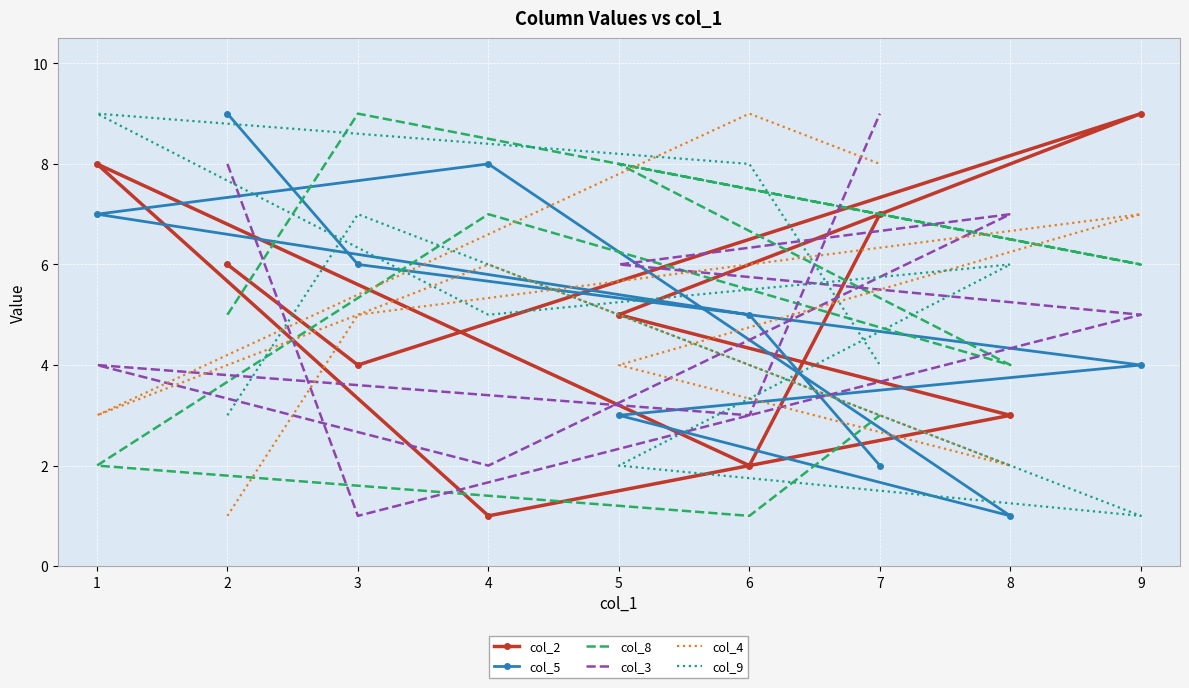

Reading left to right, transcribe all the data shown in this chart.

col_2: 2=6	3=4	9=9	5=5	8=3	4=1	1=8	6=2	7=7
col_5: 2=9	3=6	9=4	5=3	8=1	4=8	1=7	6=5	7=2
col_8: 2=5	3=9	9=6	5=8	8=4	4=7	1=2	6=1	7=3
col_3: 2=8	3=1	9=5	5=6	8=7	4=2	1=4	6=3	7=9
col_4: 2=1	3=5	9=7	5=4	8=2	4=6	1=3	6=9	7=8
col_9: 2=3	3=7	9=1	5=2	8=6	4=5	1=9	6=8	7=4